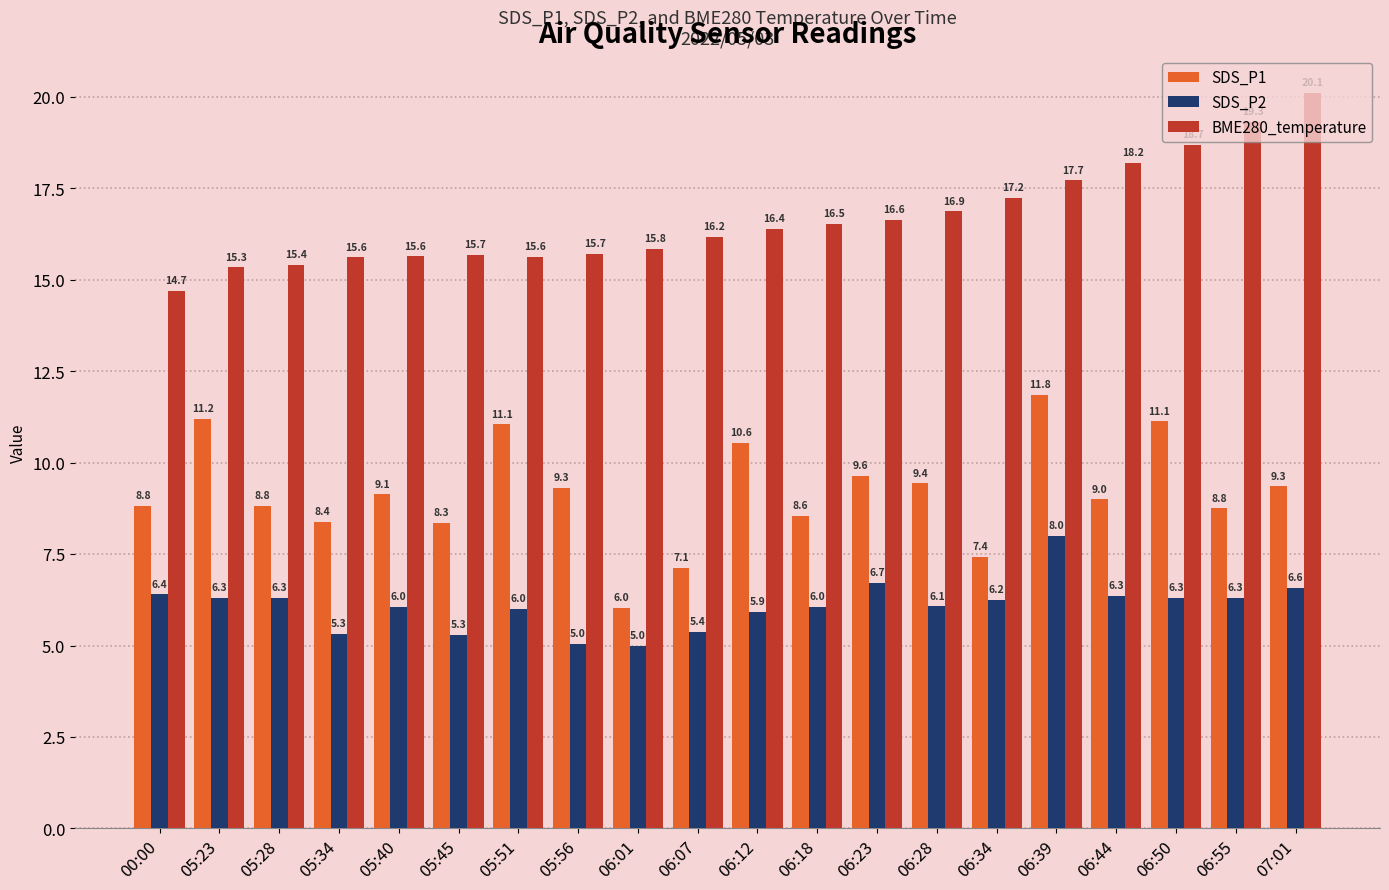

How many categories are shown in the chart?

20